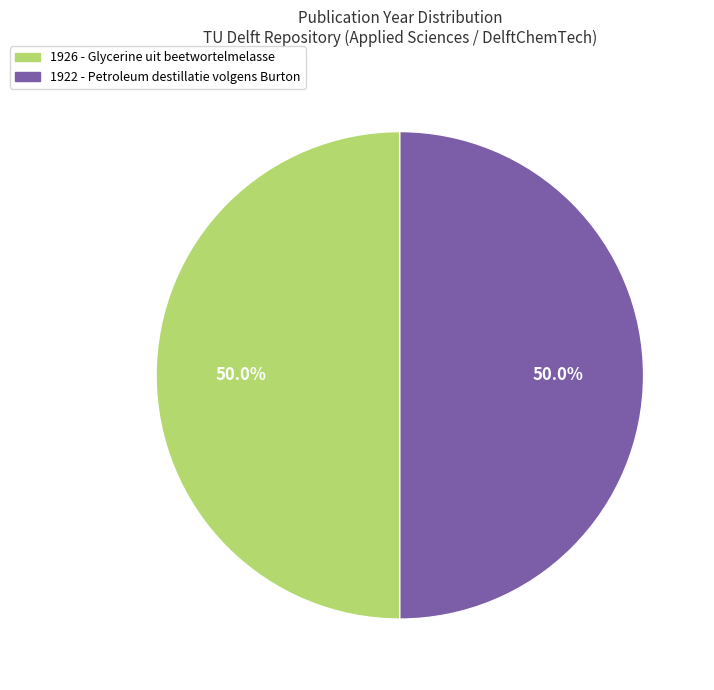

Does any single category account for the majority?

Yes